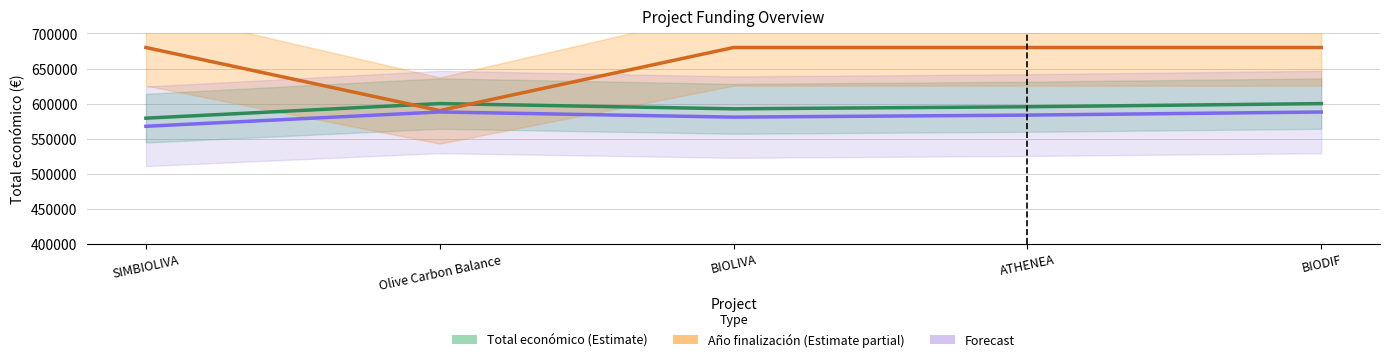

What is the total value across all series at SIMBIOLIVA?

1826721.0